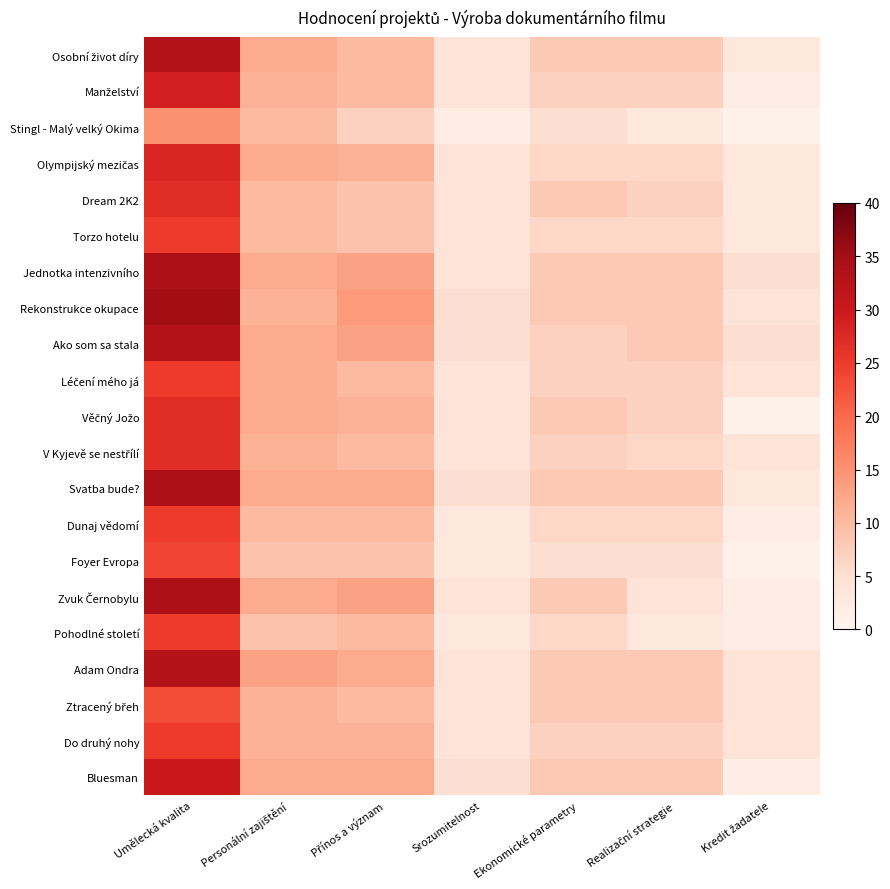

At how many categories does at least one series exceed 20?

1